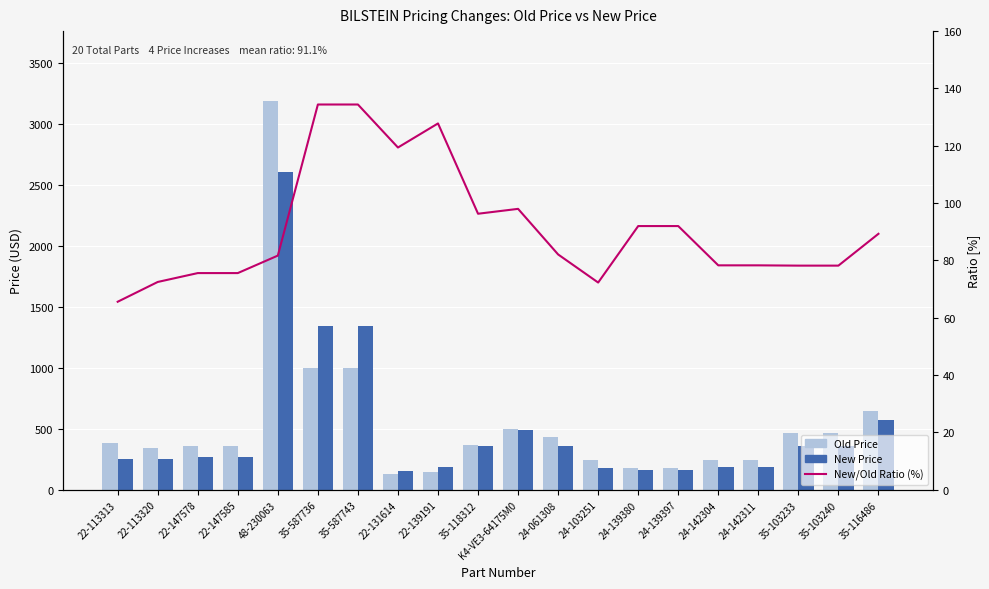

What is the maximum value for New Price?

2601.8